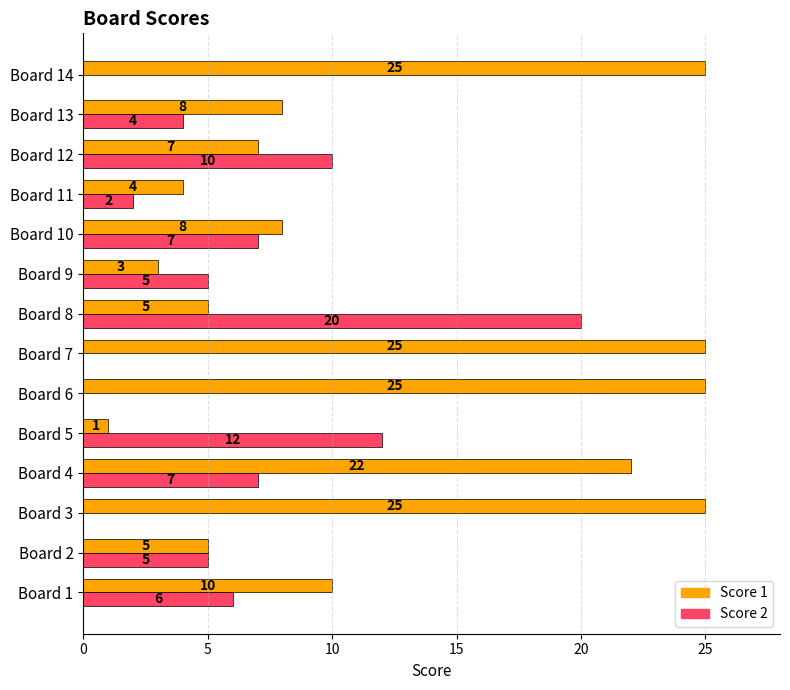

What is the total value across all series at Board 6?

25